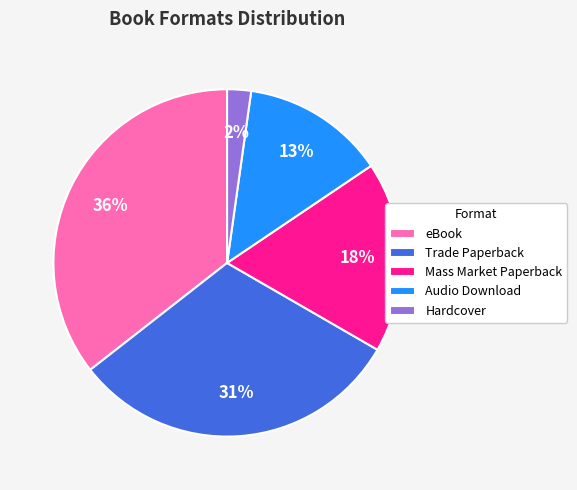

Combined, do eBook and Trade Paperback account for over 50%?

Yes